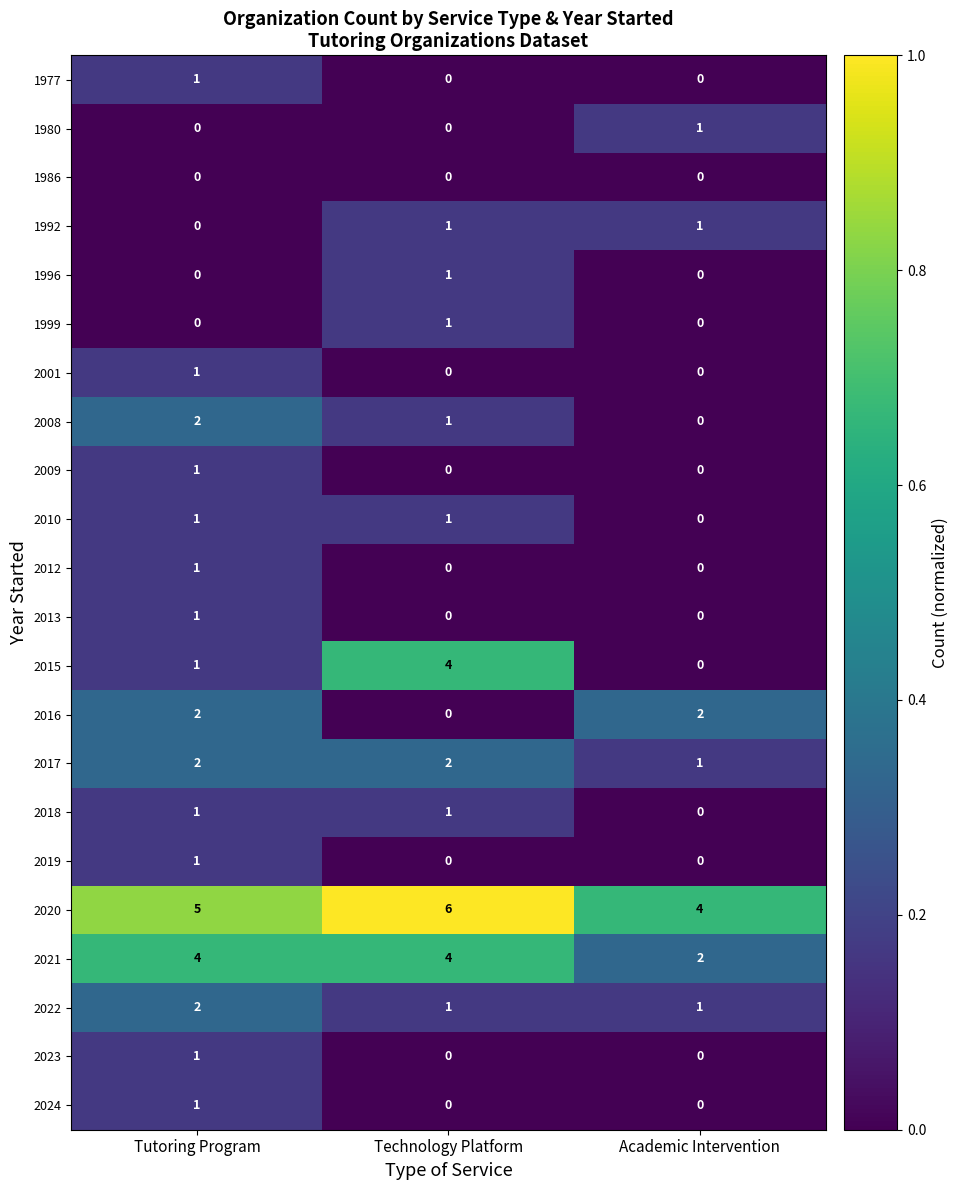

What is the greatest value displayed?

6